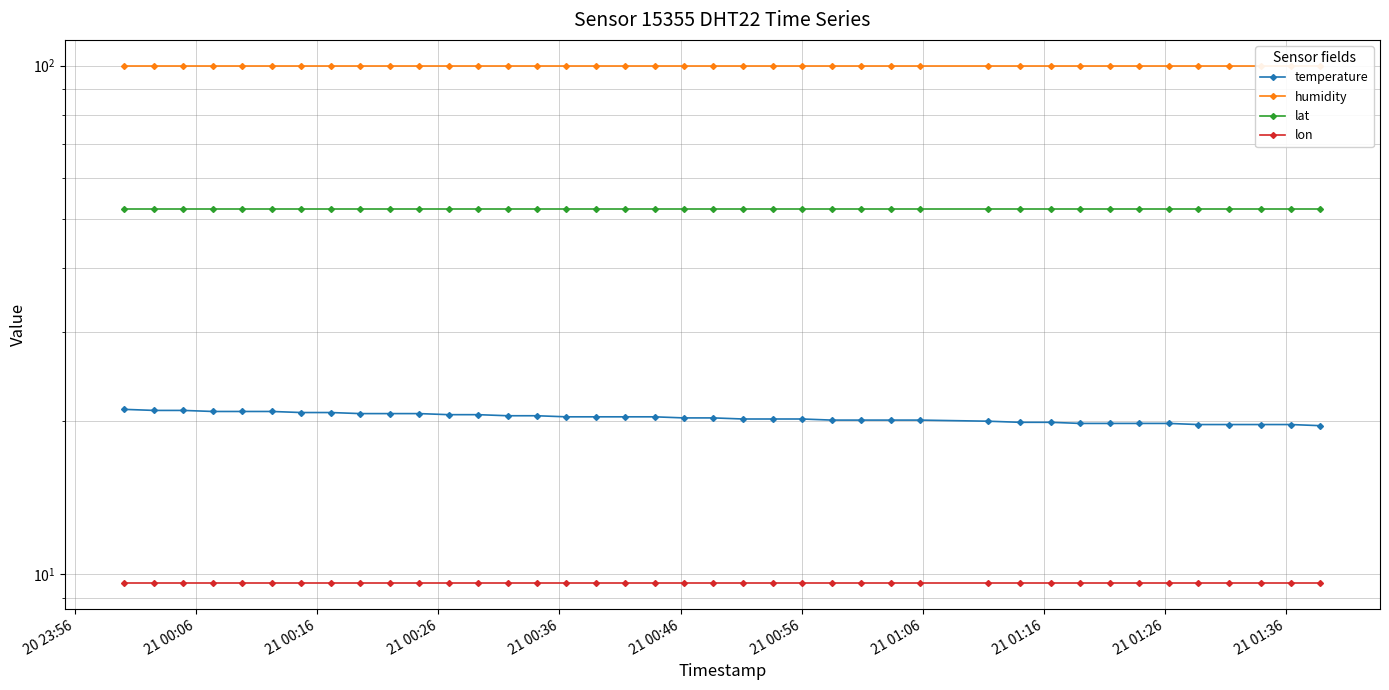

True or false: humidity and lon cross at least once.

False